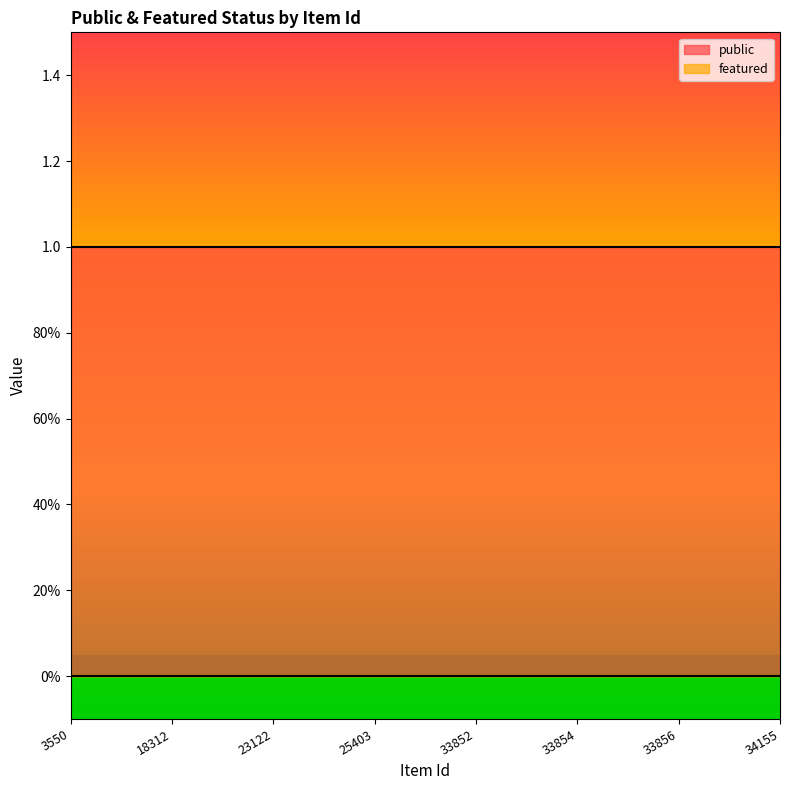

True or false: featured has a value of 0 at 34155.

True